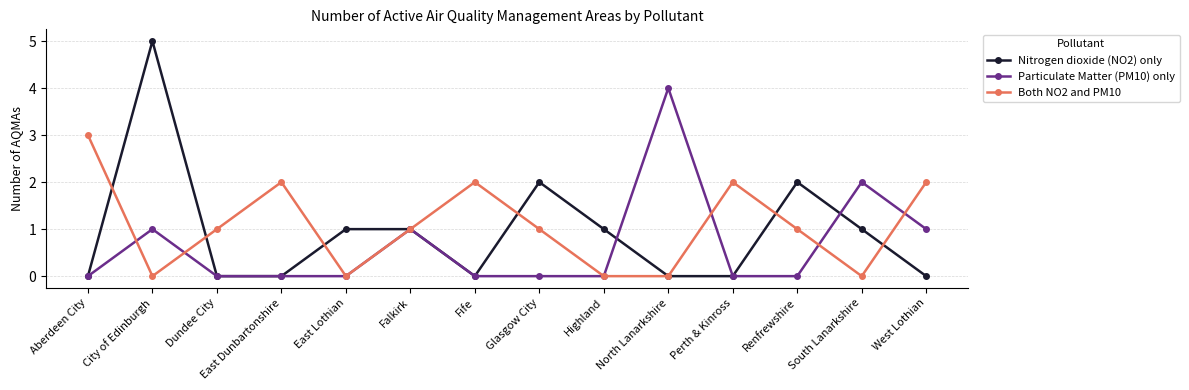

Reading left to right, transcribe all the data shown in this chart.

Nitrogen dioxide (NO2) only: Aberdeen City=0	City of Edinburgh=5	Dundee City=0	East Dunbartonshire=0	East Lothian=1	Falkirk=1	Fife=0	Glasgow City=2	Highland=1	North Lanarkshire=0	Perth & Kinross=0	Renfrewshire=2	South Lanarkshire=1	West Lothian=0
Particulate Matter (PM10) only: Aberdeen City=0	City of Edinburgh=1	Dundee City=0	East Dunbartonshire=0	East Lothian=0	Falkirk=1	Fife=0	Glasgow City=0	Highland=0	North Lanarkshire=4	Perth & Kinross=0	Renfrewshire=0	South Lanarkshire=2	West Lothian=1
Both NO2 and PM10: Aberdeen City=3	City of Edinburgh=0	Dundee City=1	East Dunbartonshire=2	East Lothian=0	Falkirk=1	Fife=2	Glasgow City=1	Highland=0	North Lanarkshire=0	Perth & Kinross=2	Renfrewshire=1	South Lanarkshire=0	West Lothian=2